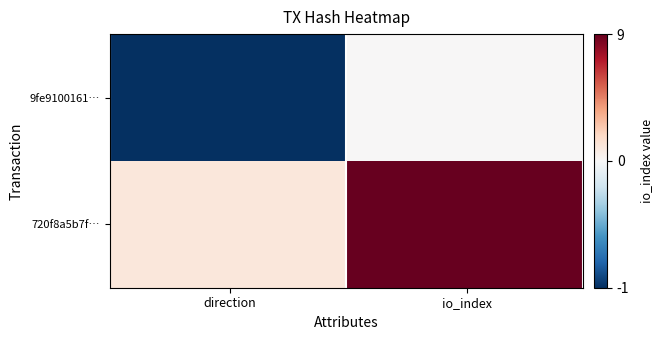

What is the minimum value shown in the chart?

-1